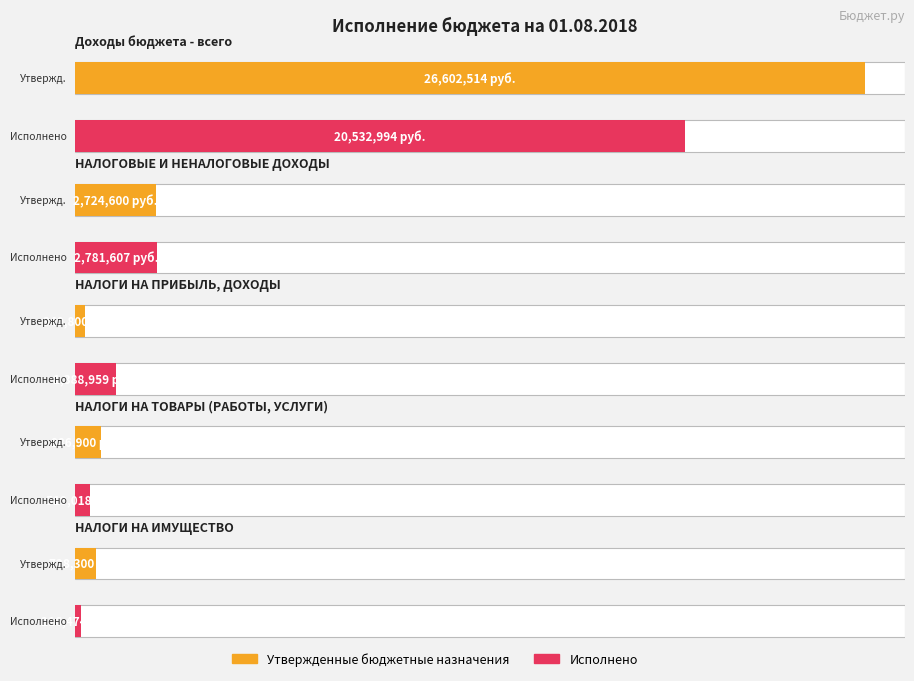

Are the bars horizontal?

Yes